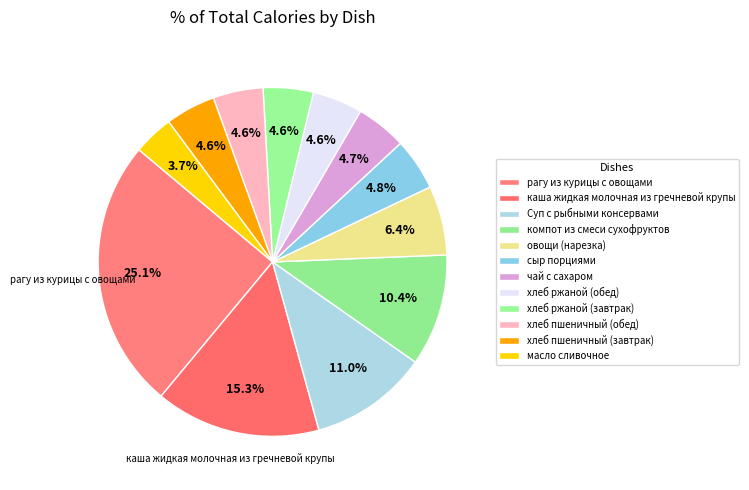

How many segments does this pie chart have?

12